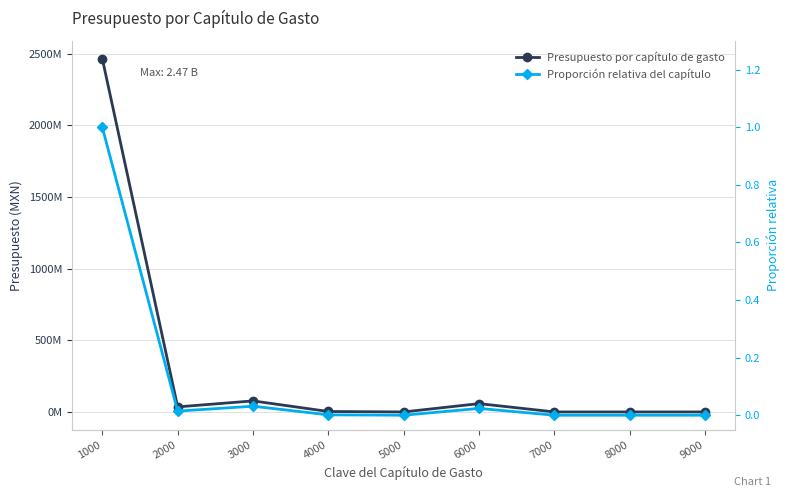

Where is Proporción relativa del capítulo nearest to the value 0?

5000